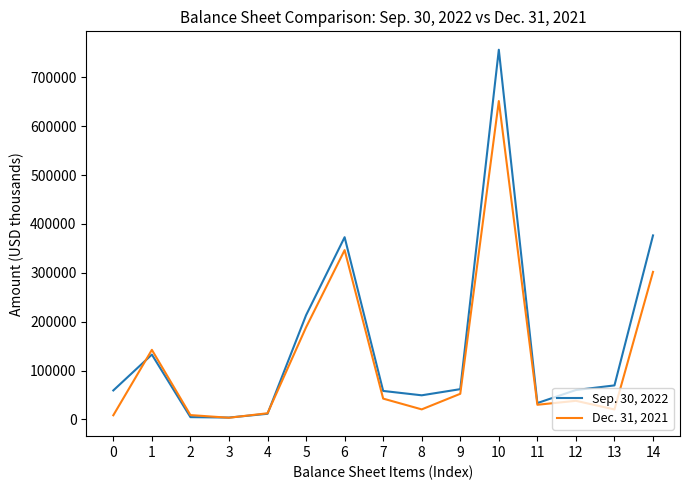

At 3, list the series in order from largest to smallest.

Sep. 30, 2022, Dec. 31, 2021